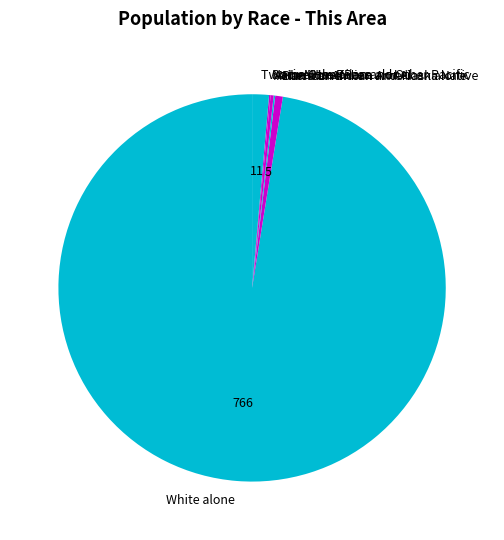

What is the largest slice in the pie chart?

White alone